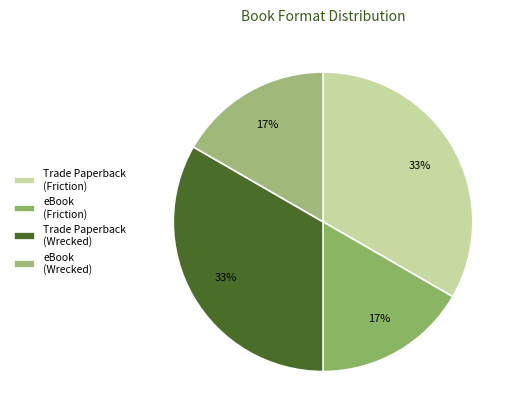

Count the number of slices in the pie.

4